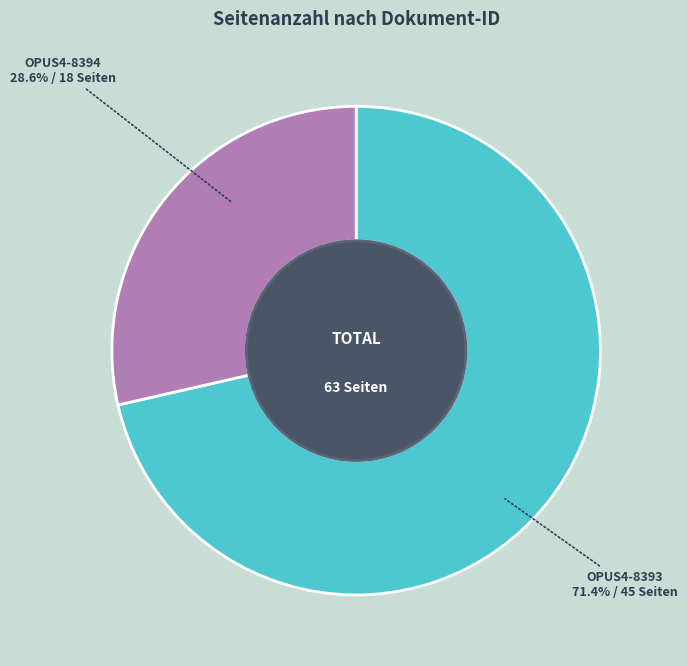

What portion of the pie excludes OPUS4-8393?

28.6%